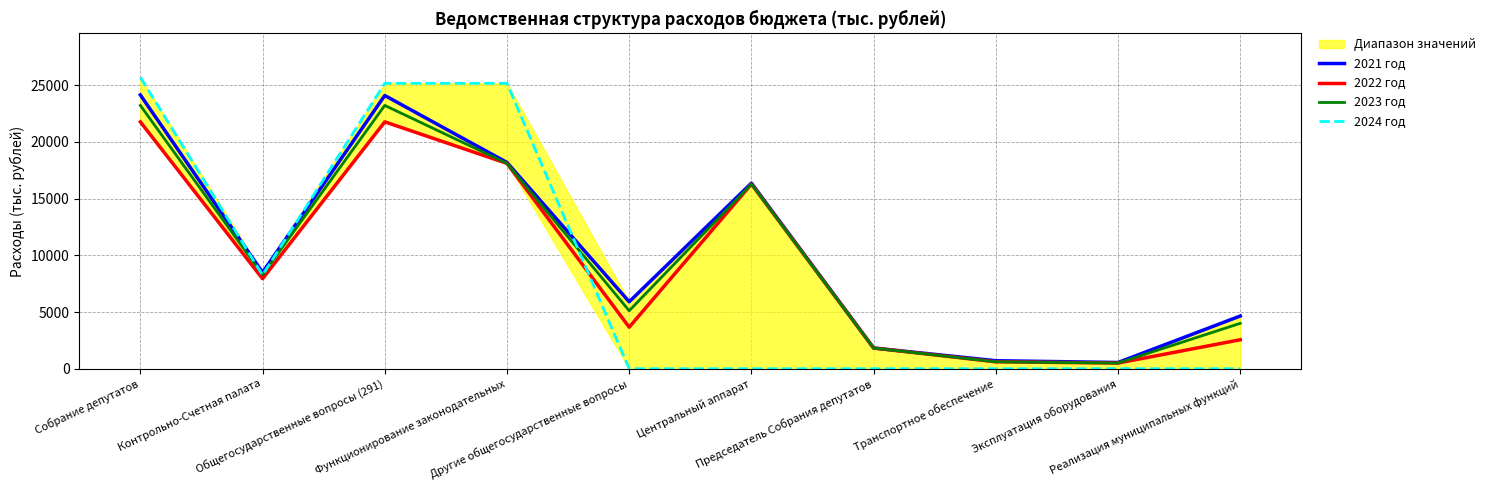

Reading left to right, list all the values displayed in this chart.

2021 год: 24139.5	8489.9	24089.5	18185.8	5903.7	16361.1	1824.7	705.9	550.0	4647.8
2022 год: 21764.2	7936.8	21764.2	18102.1	3662.1	16277.4	1824.7	609.3	500.0	2552.8
2023 год: 23214.2	8286.8	23214.2	18101.7	5112.5	16277.0	1824.7	609.3	500.0	4003.2
2024 год: 25700.2	8254.7	25161.5	25161.5	0.0	0.0	0.0	0.0	0.0	0.0